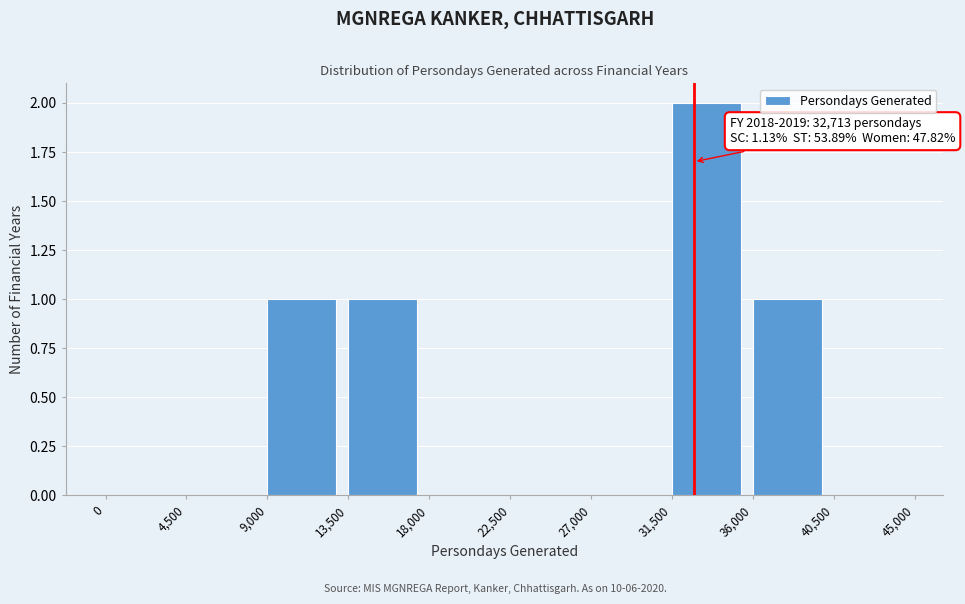

Over which range of the x-axis is the bar tallest?

31,500 to 36,000